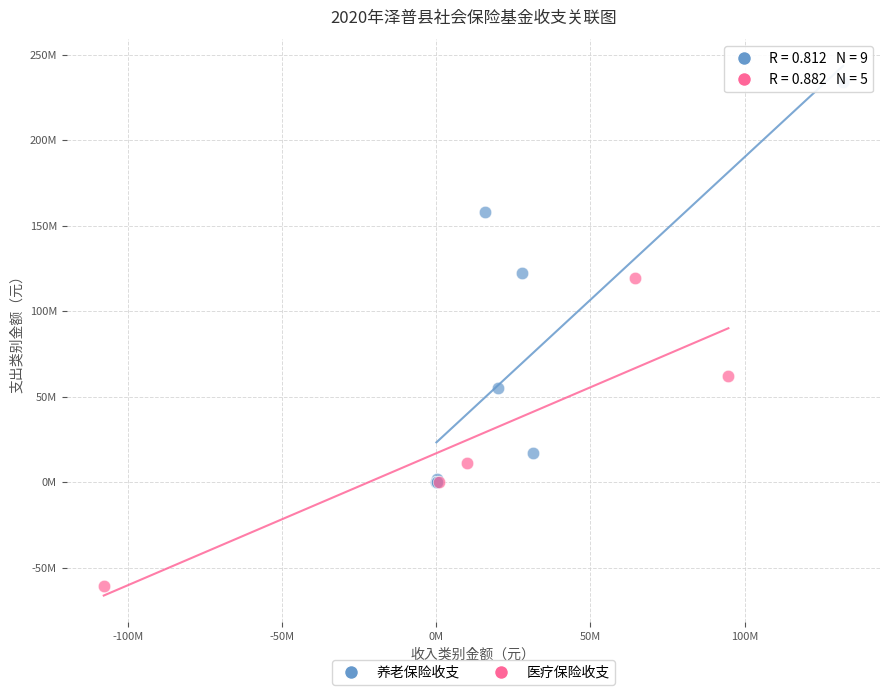

Which series contains the lowest Y value?

医疗保险收支